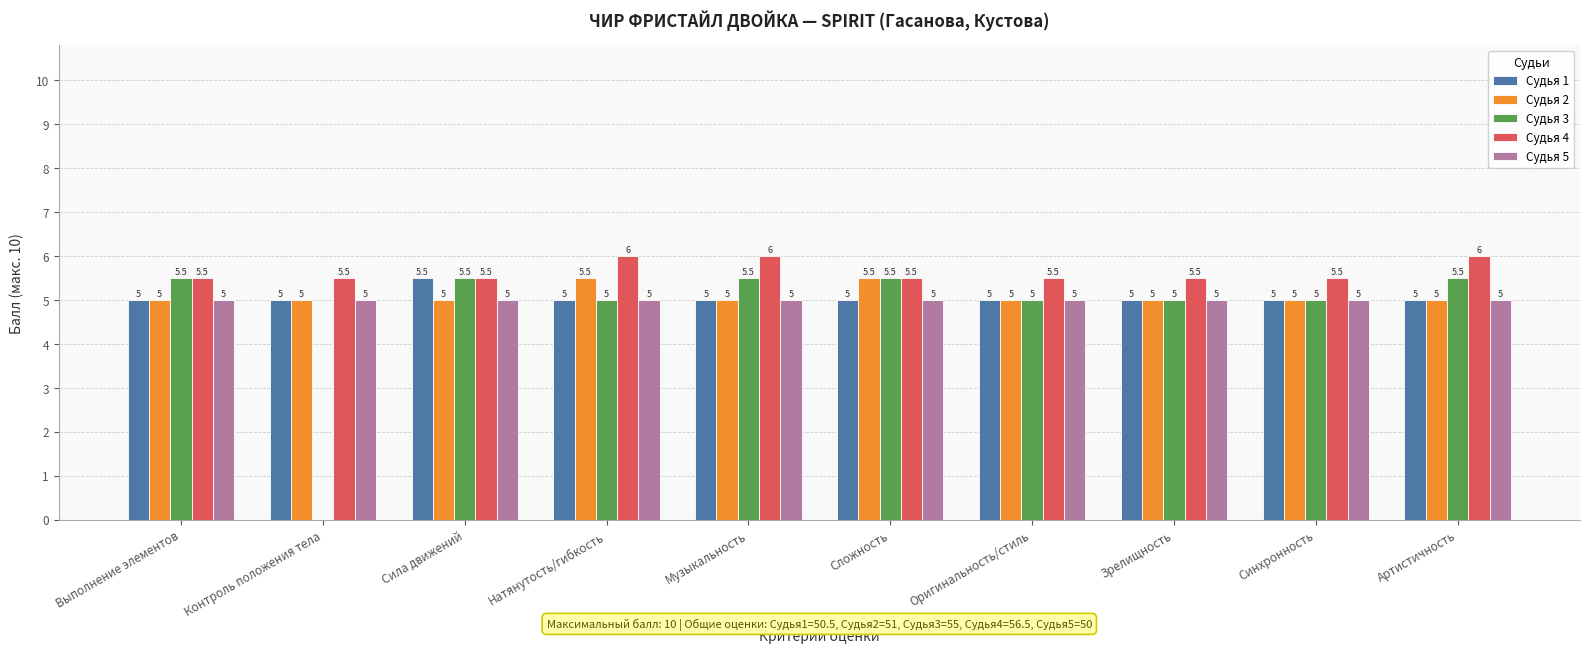

What is the sum of all Судья 2 values?

51.0